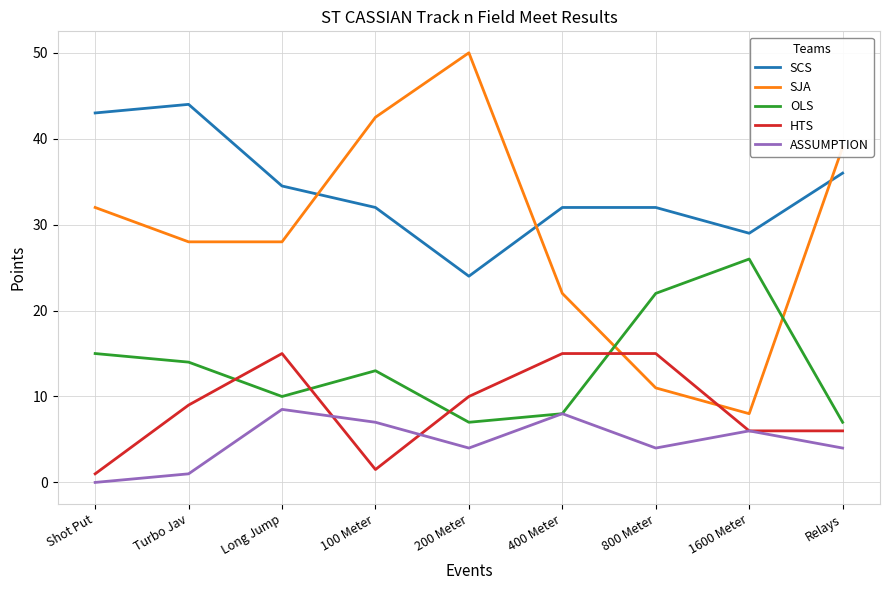

Which series has the largest range (max minus min)?

SJA